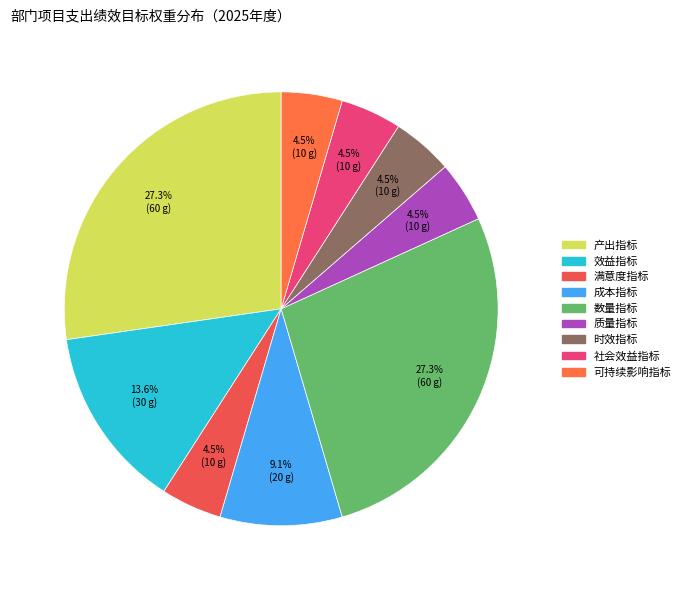

Is there any slice that represents more than half of the pie?

No